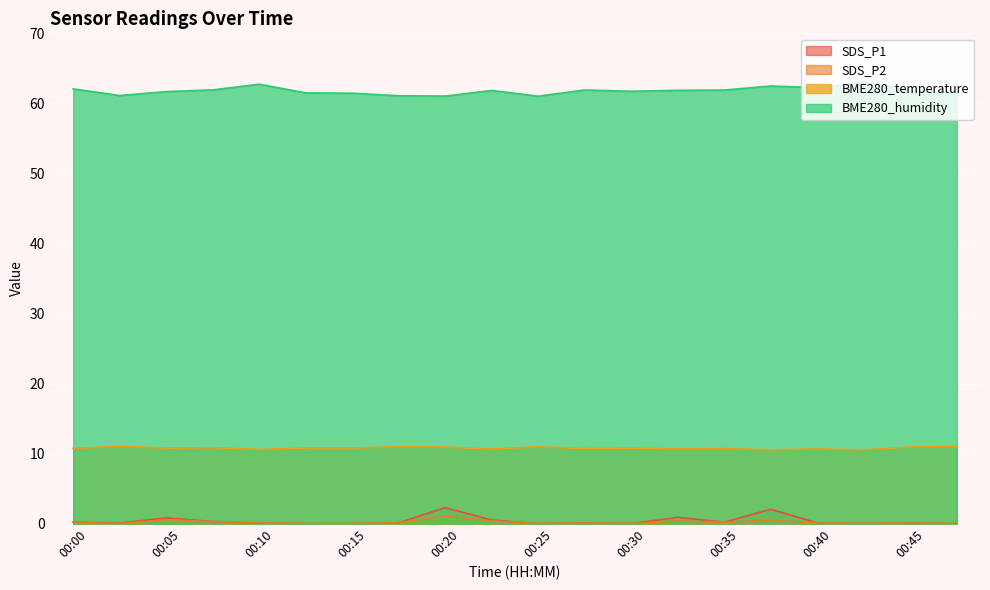

True or false: BME280_humidity has a value of 35.6 at 00:08.

False